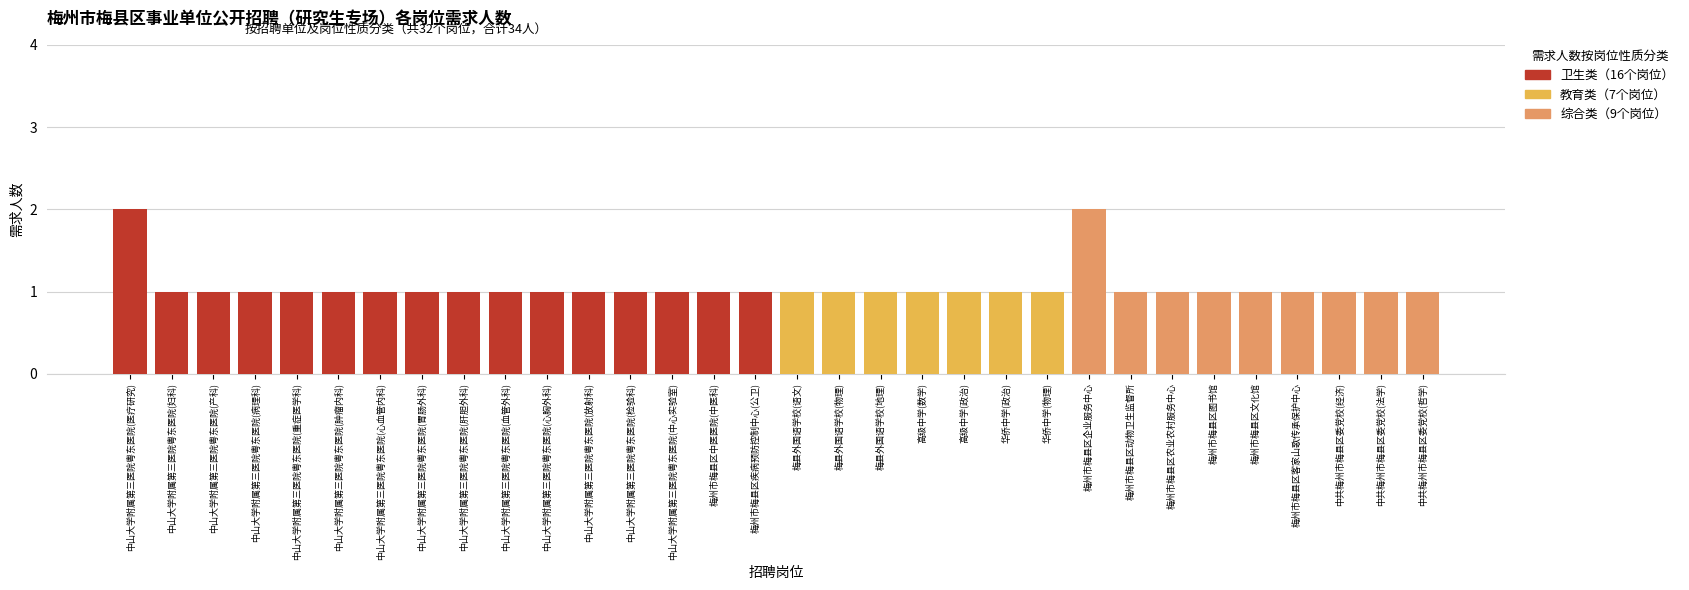

The 卫生类（16个岗位） series shows 0 at 中山大学附属第三医院粤东医院(妇科). True or false?

False